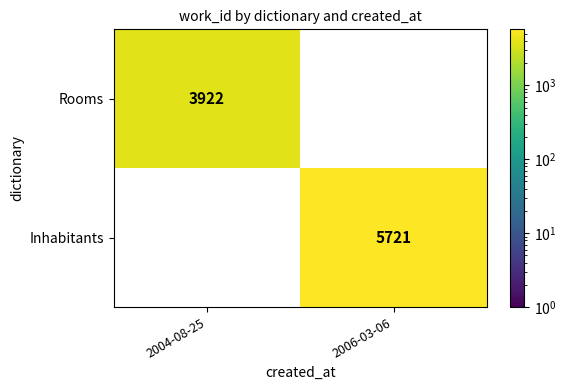

What is the sum of the Rooms values at 2006-03-06 and 2004-08-25?

3922